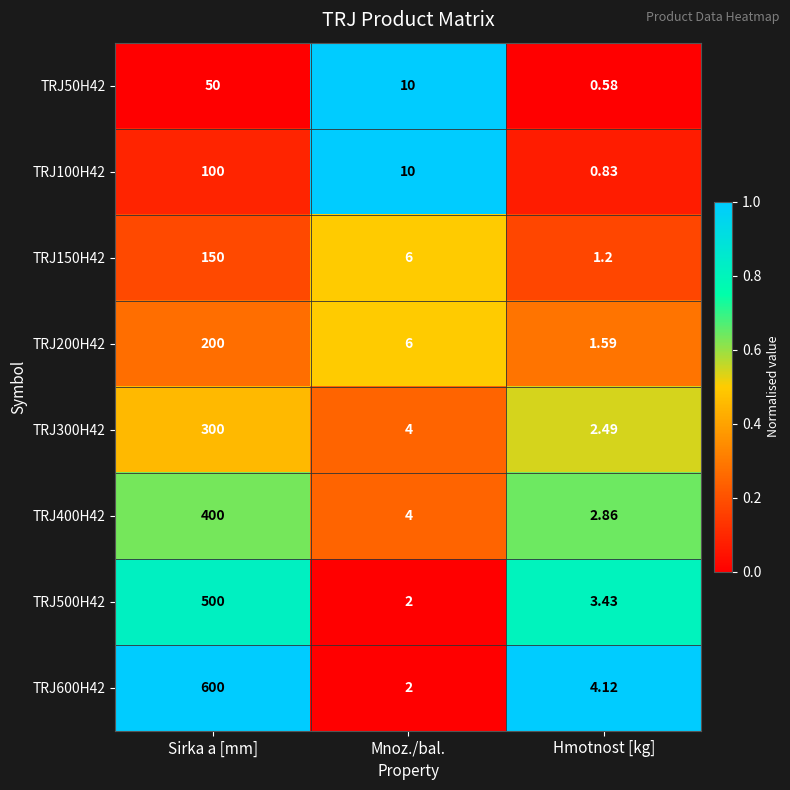

Rank the categories by TRJ50H42 value from highest to lowest.

Sirka a [mm], Mnoz./bal., Hmotnost [kg]